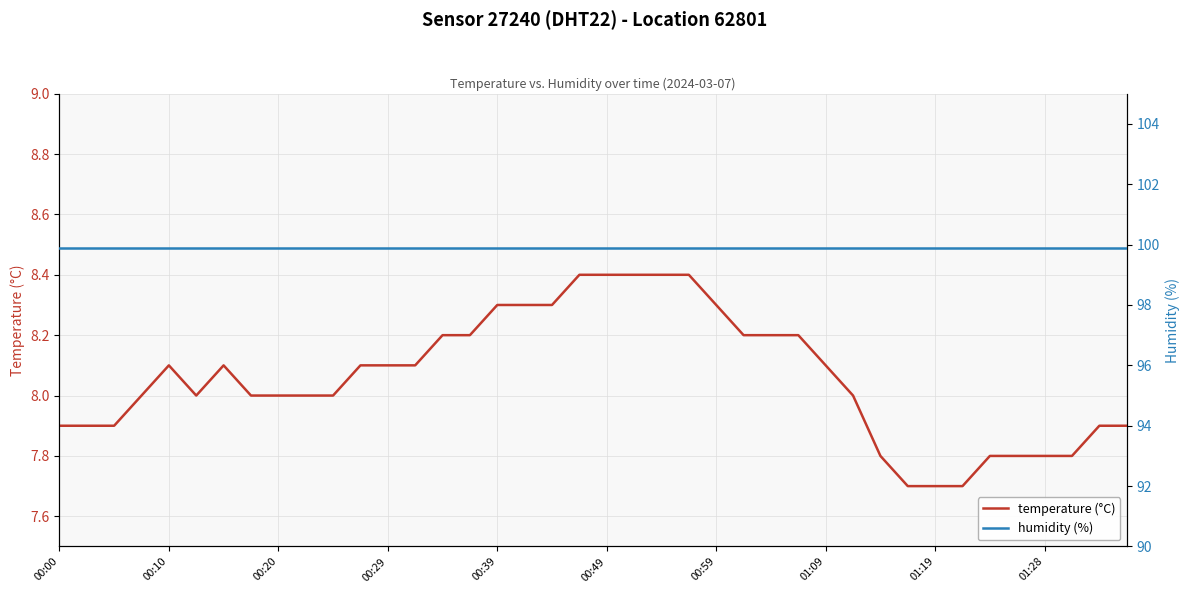

At how many categories does at least one series exceed 20?

40